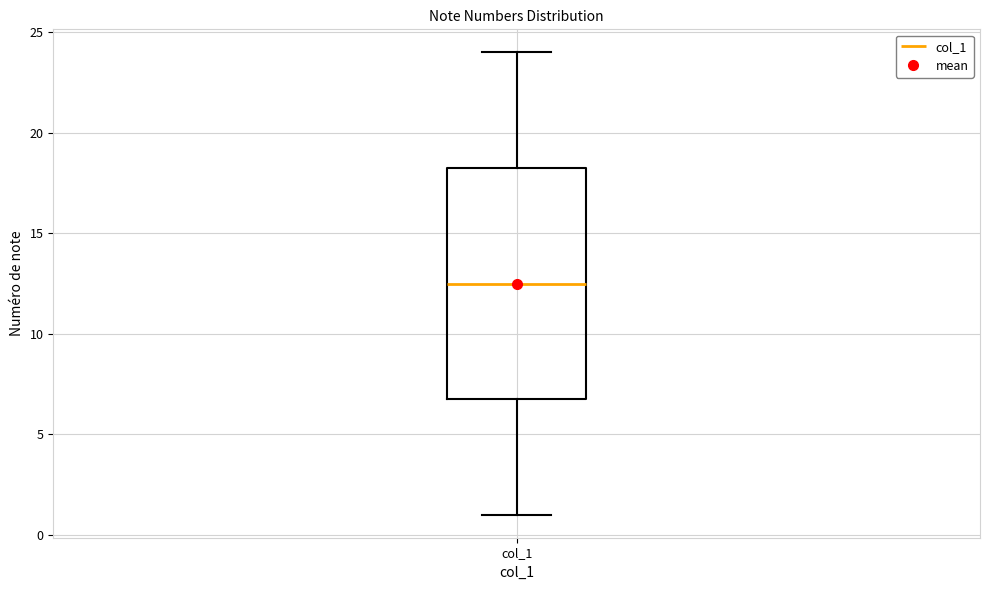

Transcribe this box plot: give where the median line is, the range the box spans, and where the two whiskers end, as read against the y-axis. The values are not printed on the chart, so give them approximately, as read against the axis.

median 12.5, box 7.0 to 18.5, whiskers 1.0 to 24.0